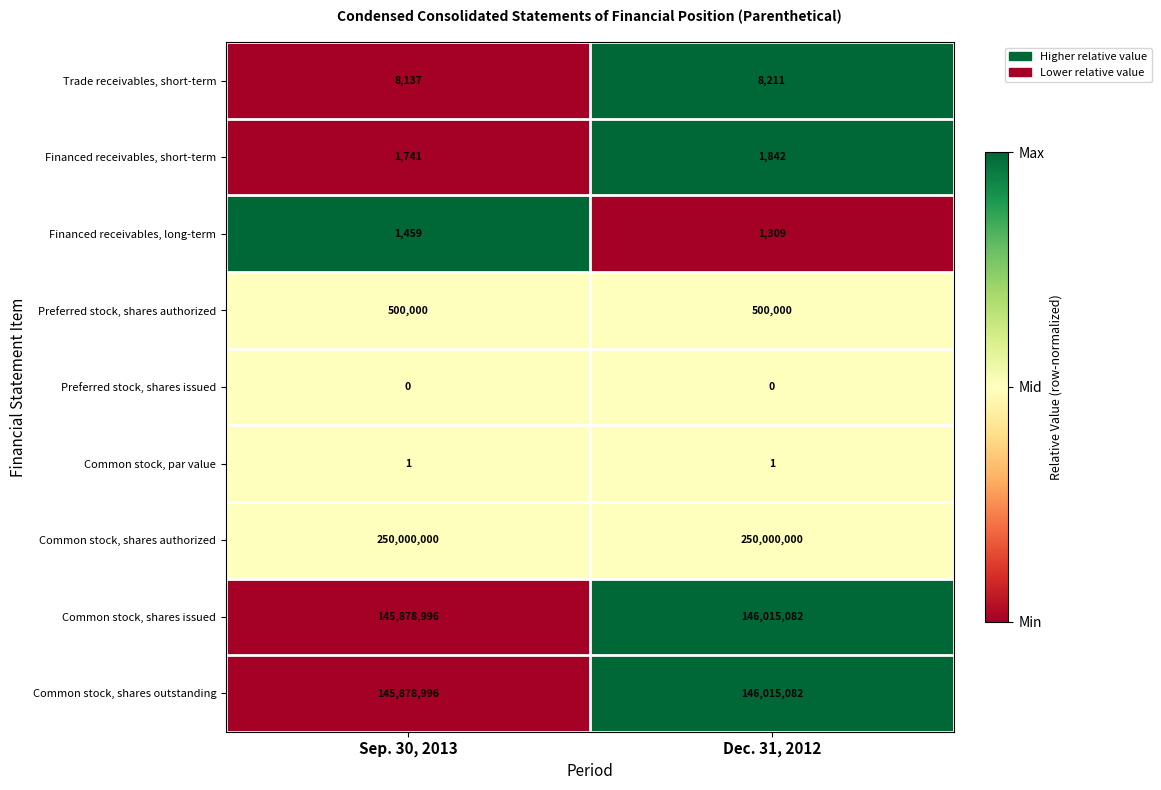

Which series has the largest total across all categories?

Common stock, shares authorized